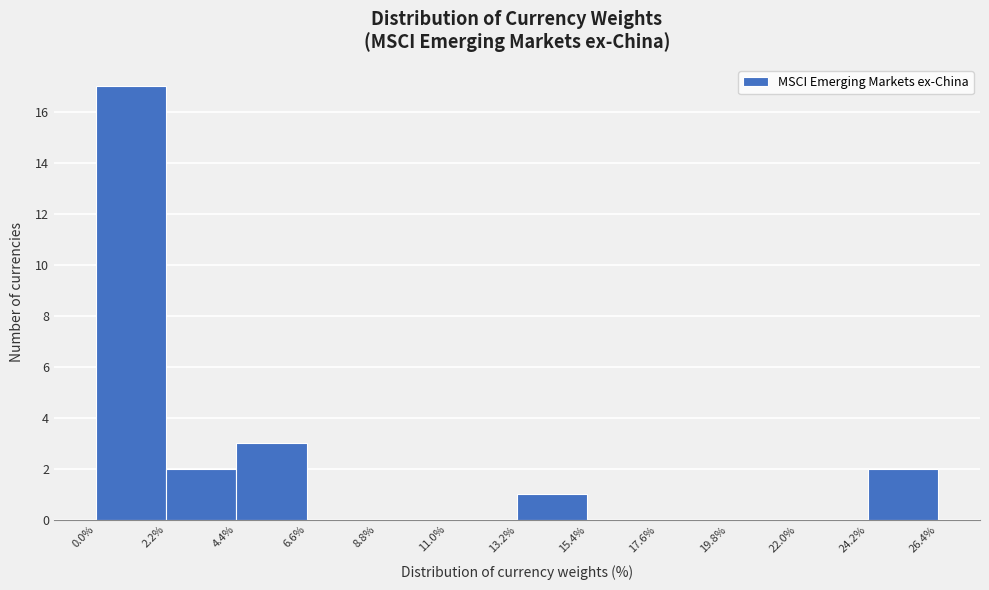

Over which range of the x-axis is the bar tallest?

0.0% to 2.2%